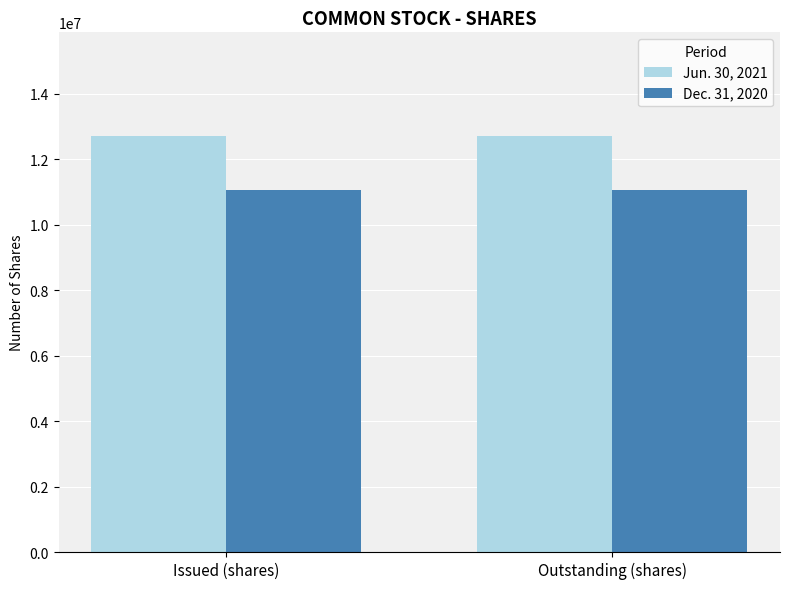

What is the spread (max minus min) of values at Outstanding (shares)?

1649128